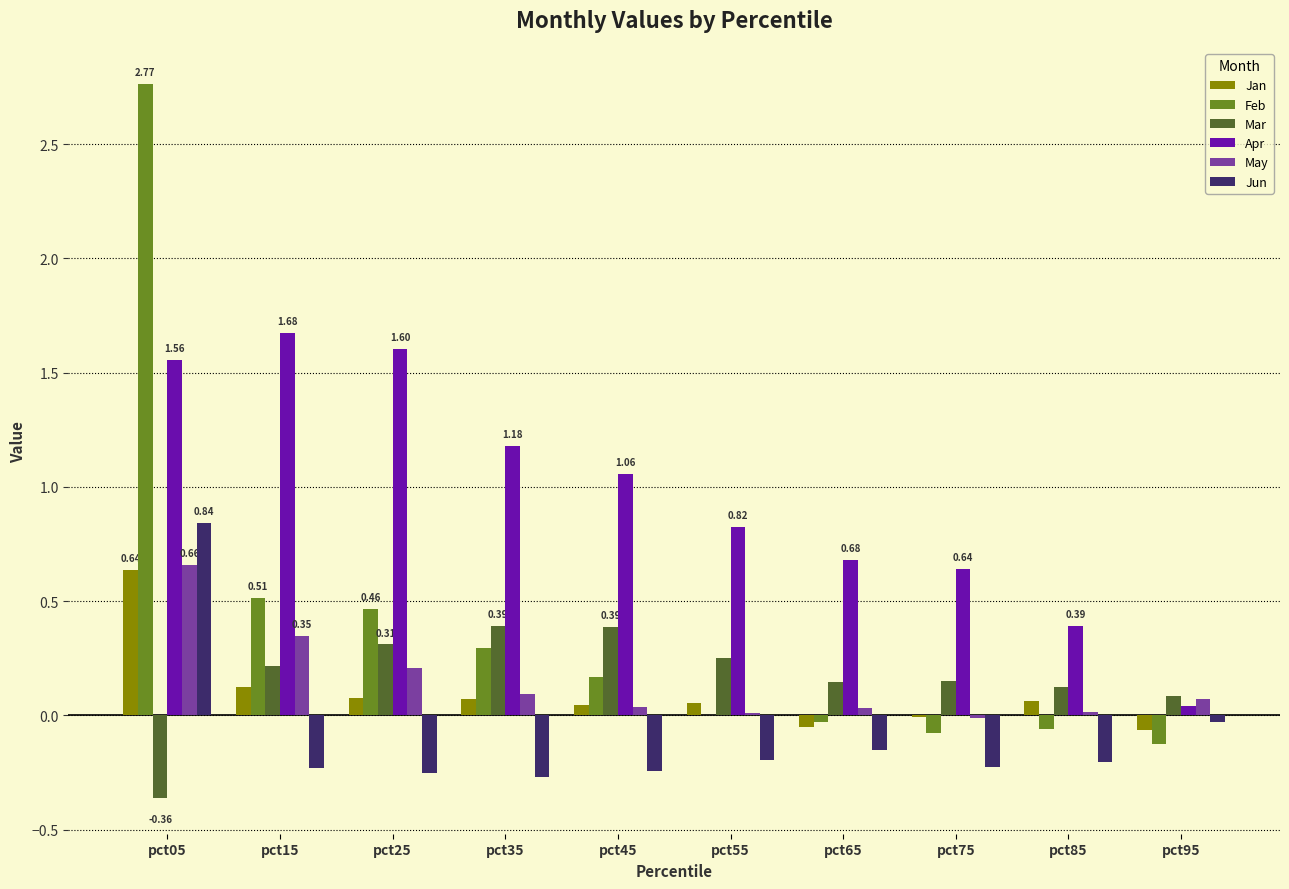

What is the approximate value of Apr at pct85?

0.4